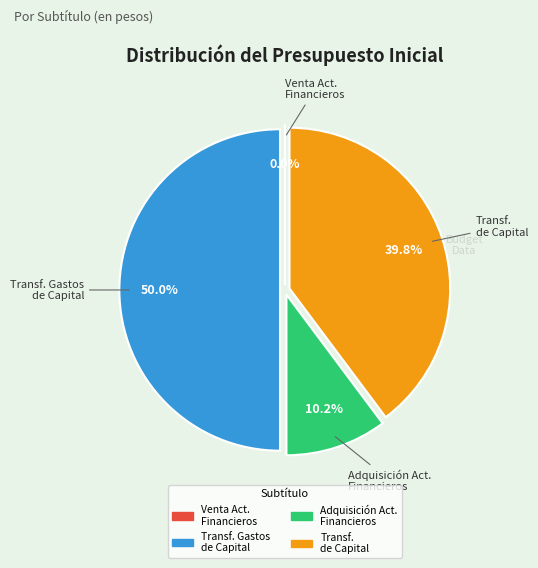

Rank the categories by value from lowest to highest.

VENTA DE ACTIVOS FINANCIEROS, ADQUISICIÓN DE ACTIVOS FINANCIEROS, TRANSFERENCIAS DE CAPITAL, TRANSFERENCIAS PARA GASTOS DE CAPITAL